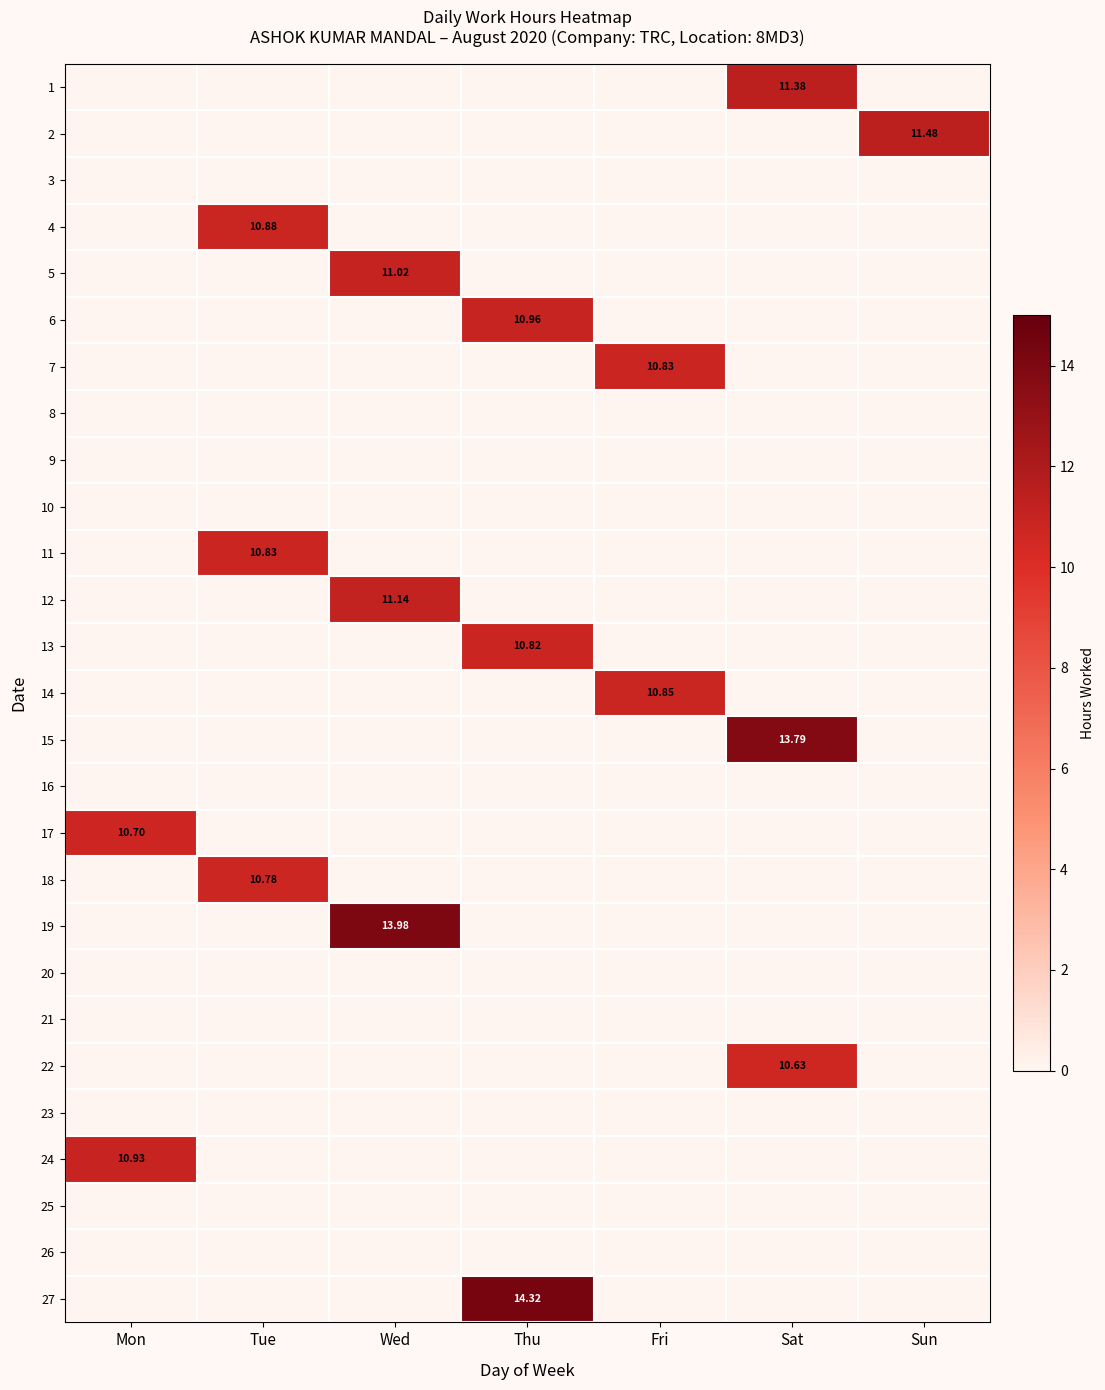

Is it true that 5 equals 11.0 at Wed?

True